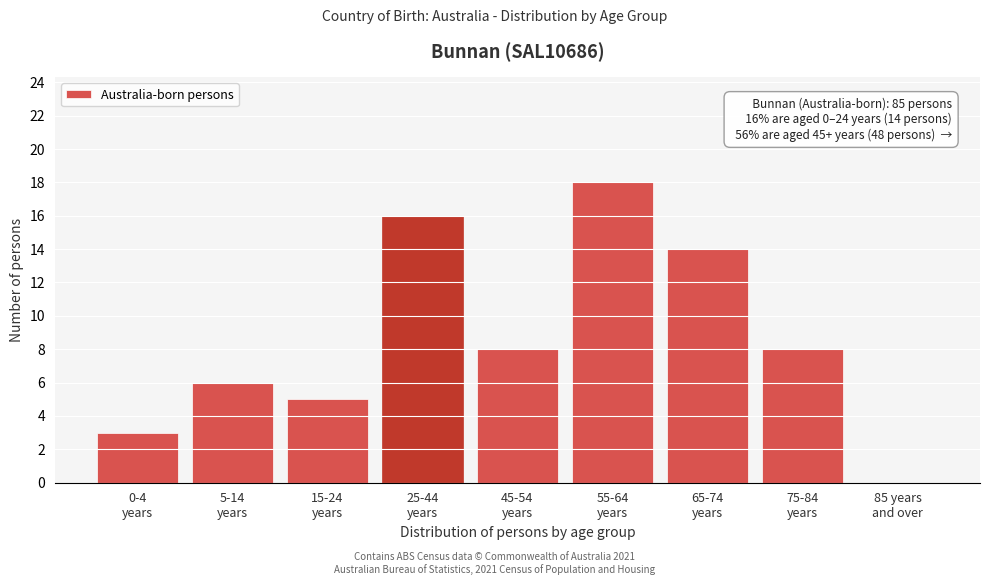

What is the sum of all values?

78